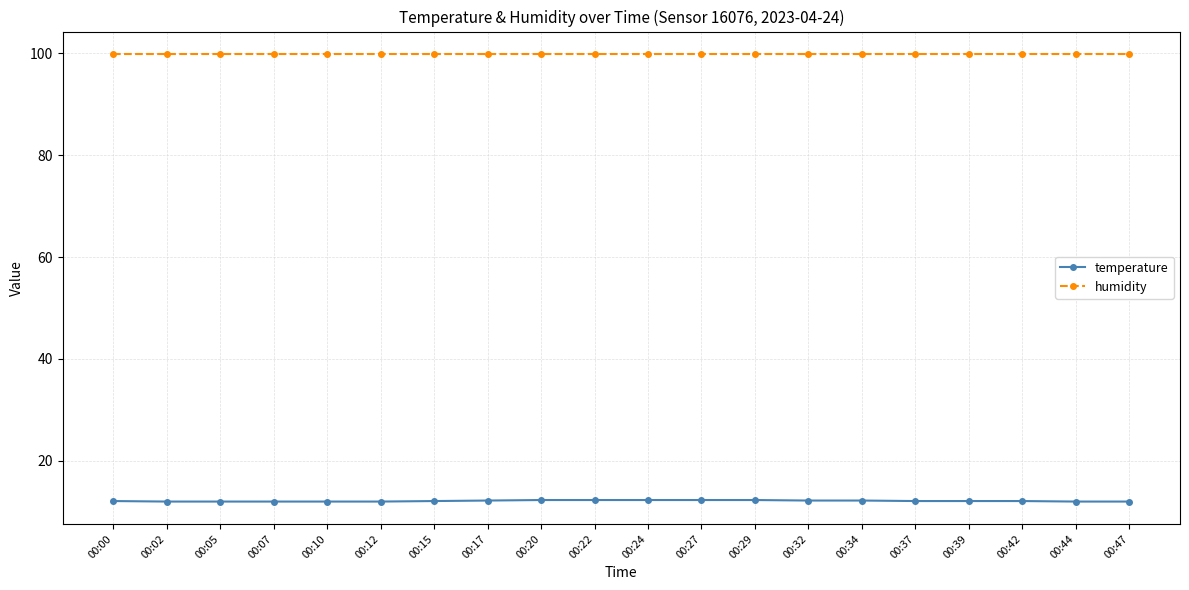

List the series in order of their peak value, highest first.

humidity, temperature